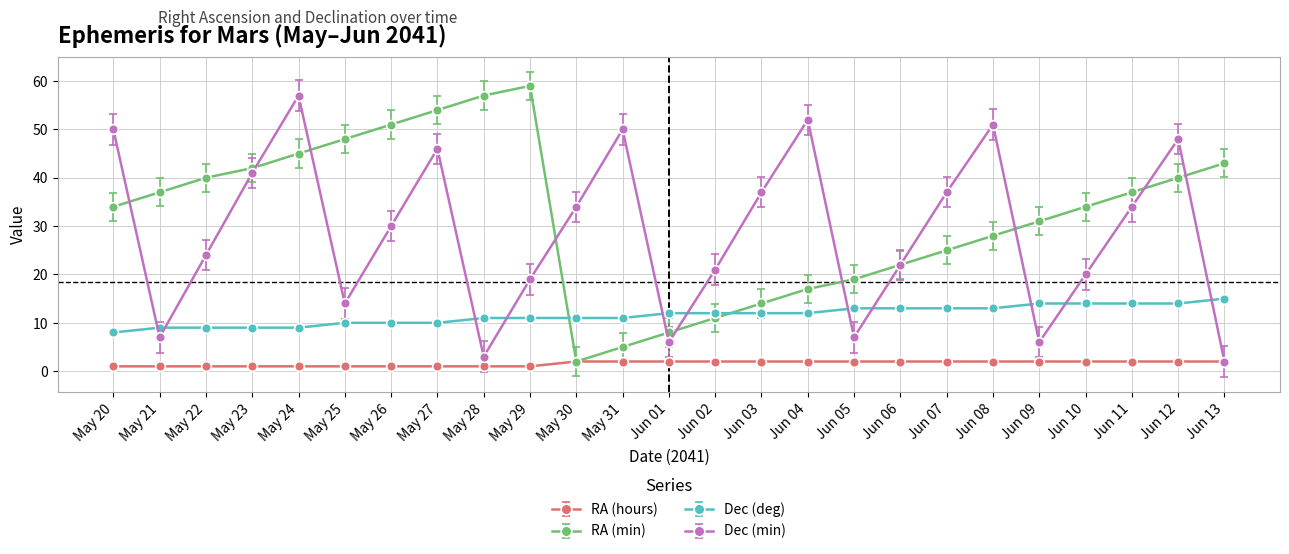

Is the value of Dec (min) at Jun 10 greater than the value of Dec (deg) at Jun 01?

Yes